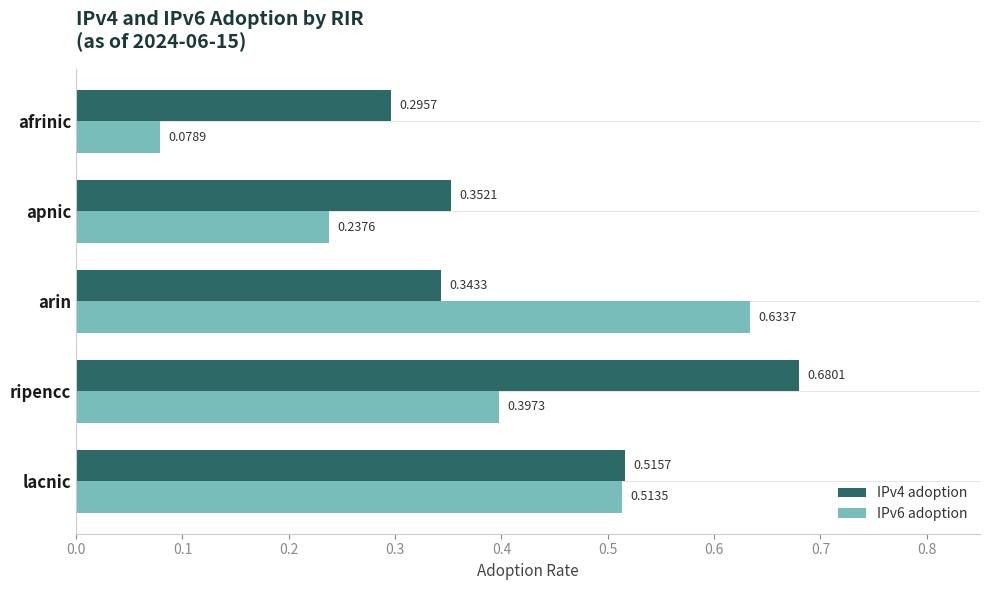

What is the sum of all IPv4 adoption values?

2.2